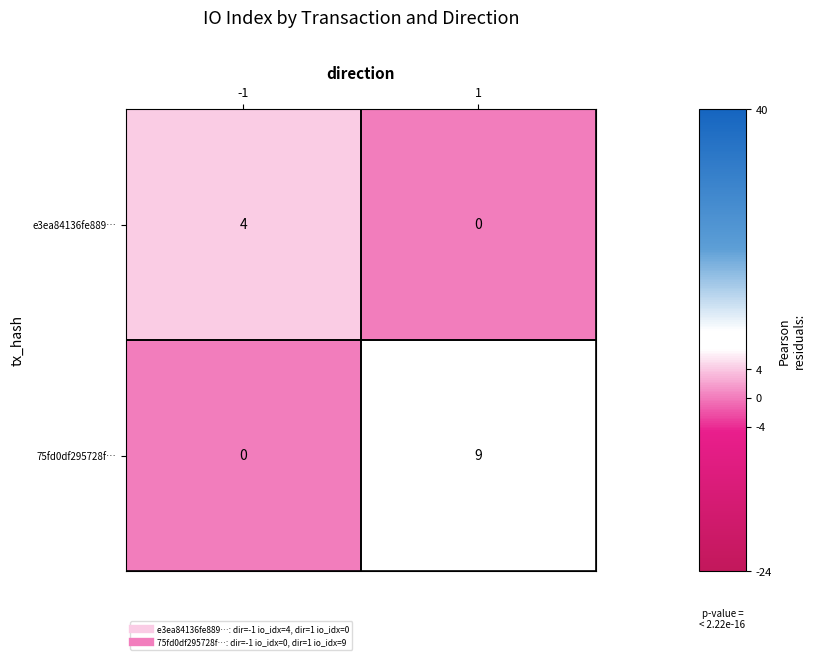

Count the number of categories in the chart.

2